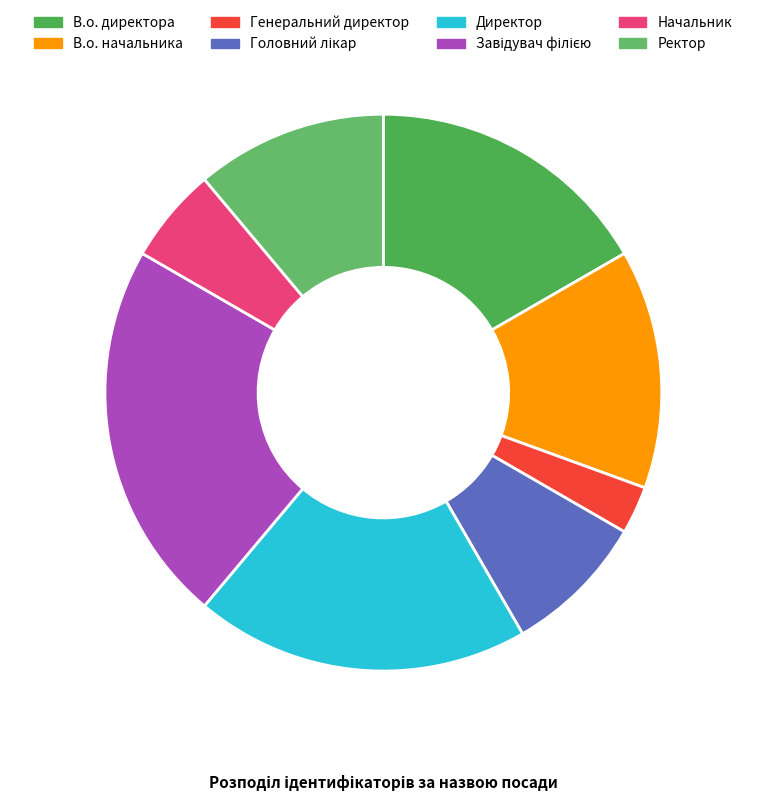

Count the number of slices in the pie.

8